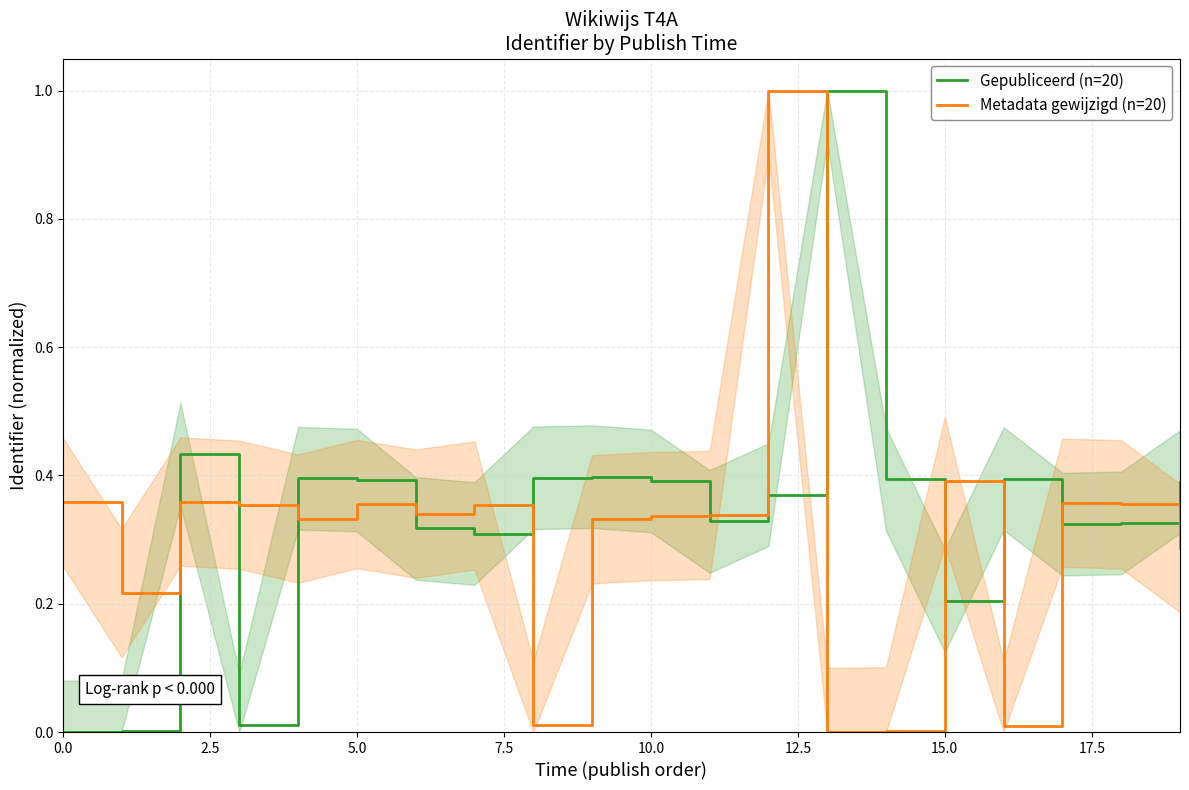

The value of Metadata gewijzigd (n=20) at 15.0 is 0.4. True or false?

True